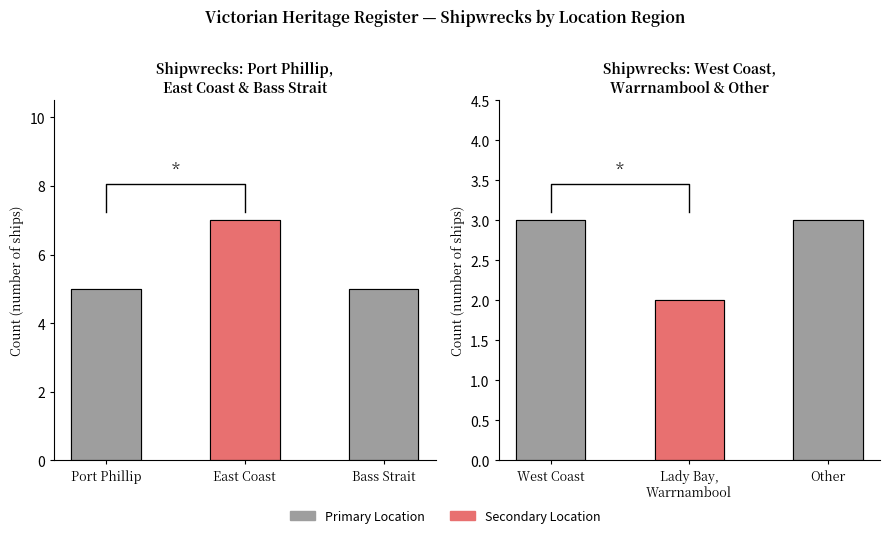

True or false: the data shows 0 at Lady Bay, Warrnambool.

False